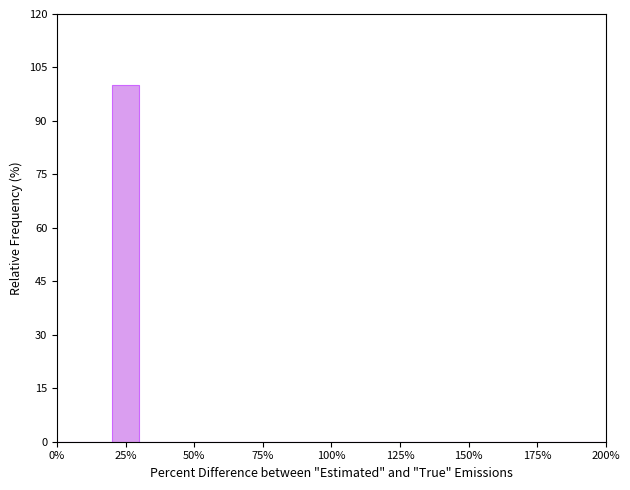

Around what value on the x-axis is the tallest bar? Give the approximate position of its centre, as read against the axis.

25